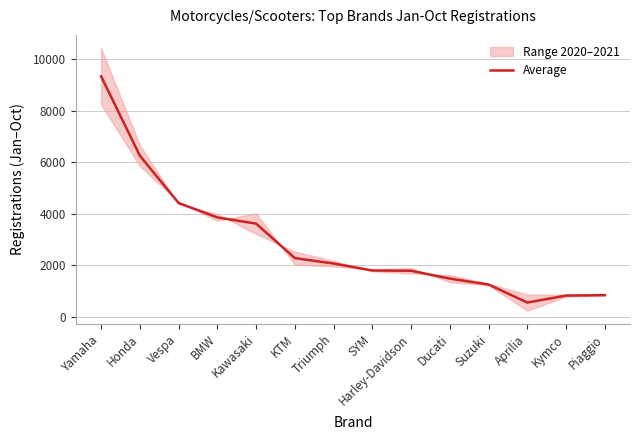

Rank the categories by value from highest to lowest.

Yamaha, Honda, Vespa, BMW, Kawasaki, KTM, Triumph, SYM, Harley-Davidson, Ducati, Suzuki, Piaggio, Kymco, Aprilia